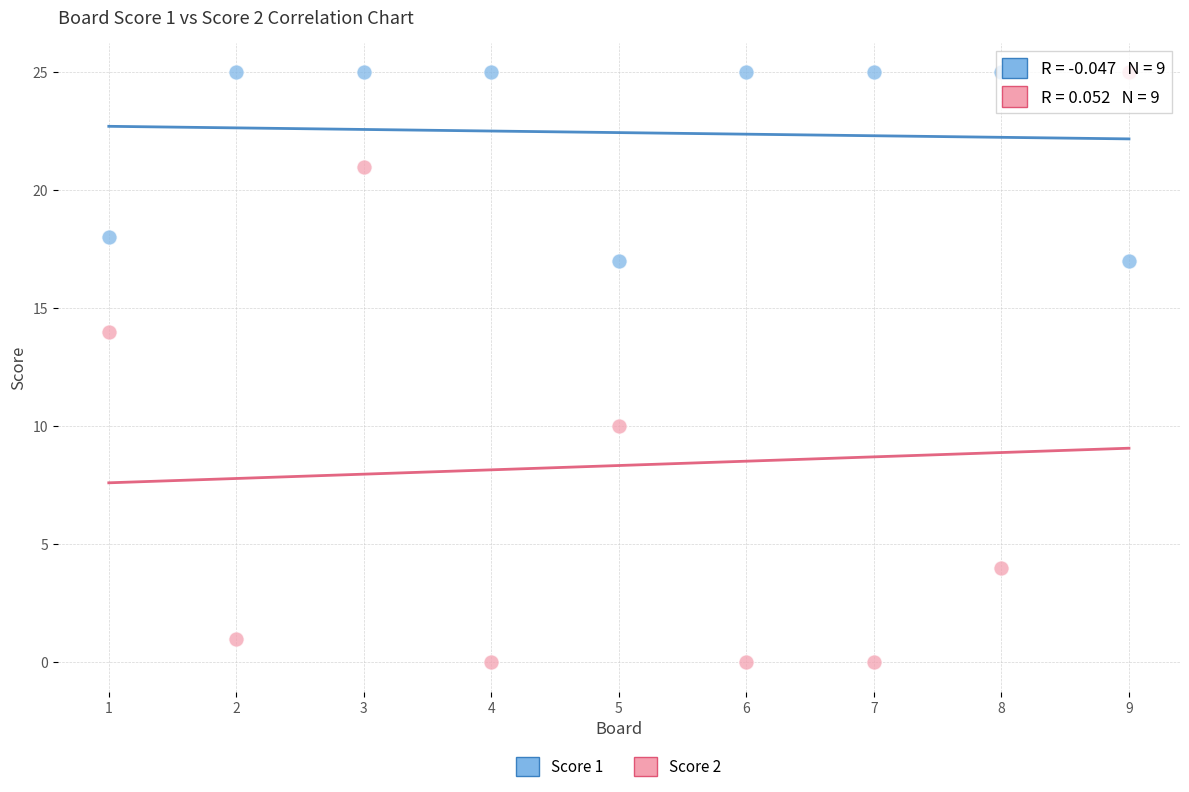

Which series contains the lowest Y value?

Score 2